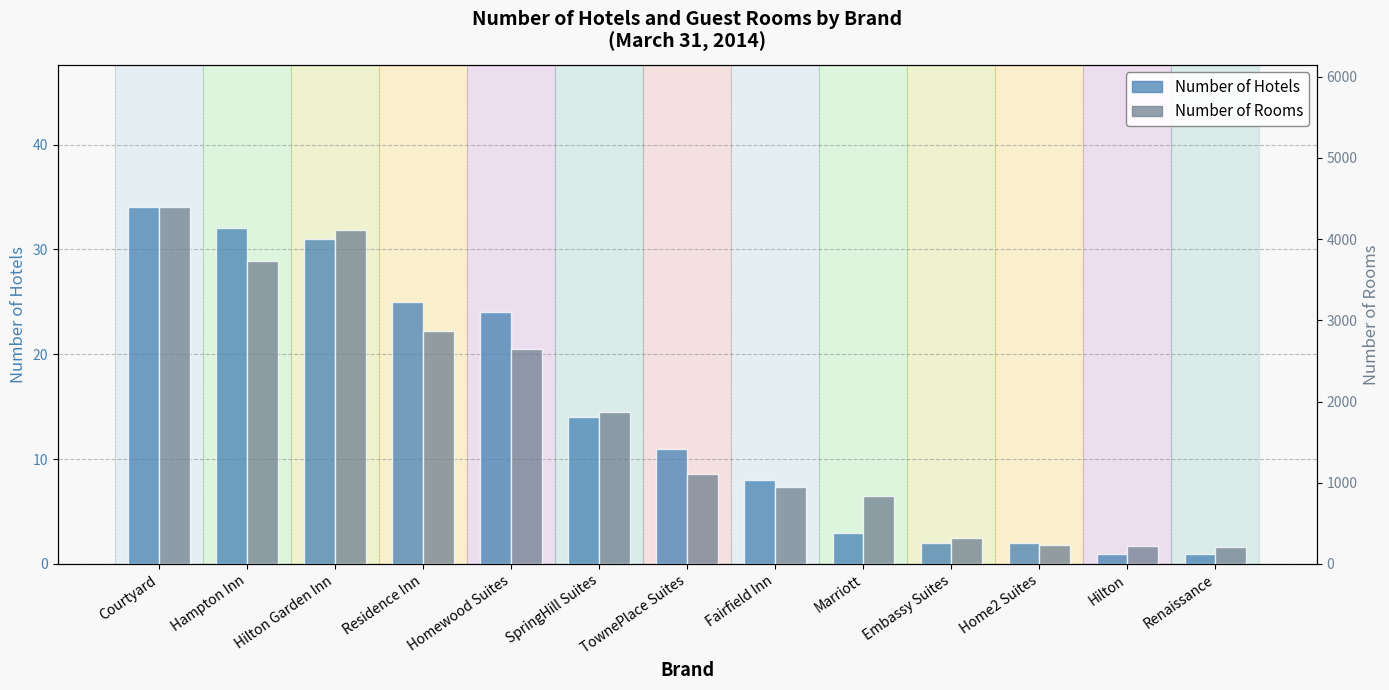

What is the difference between the Number of Hotels values at Hampton Inn and Embassy Suites?

30